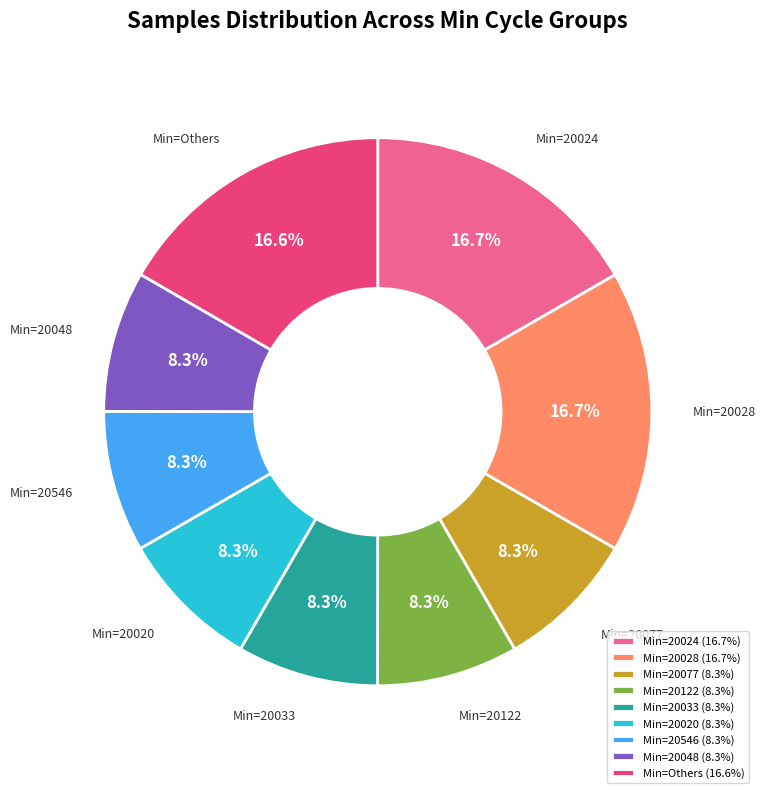

Between Min=20020 (8.3%) and Min=Others (16.6%), which is larger?

Min=Others (16.6%)